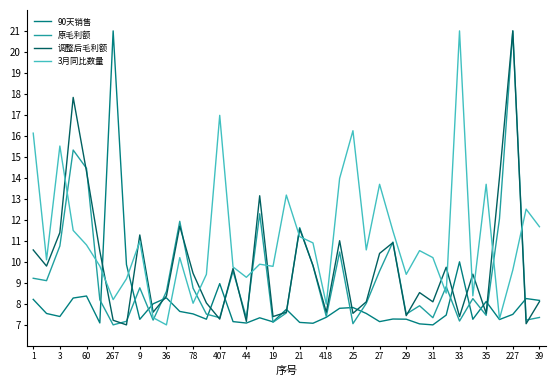

What is the smallest value displayed?

7.0